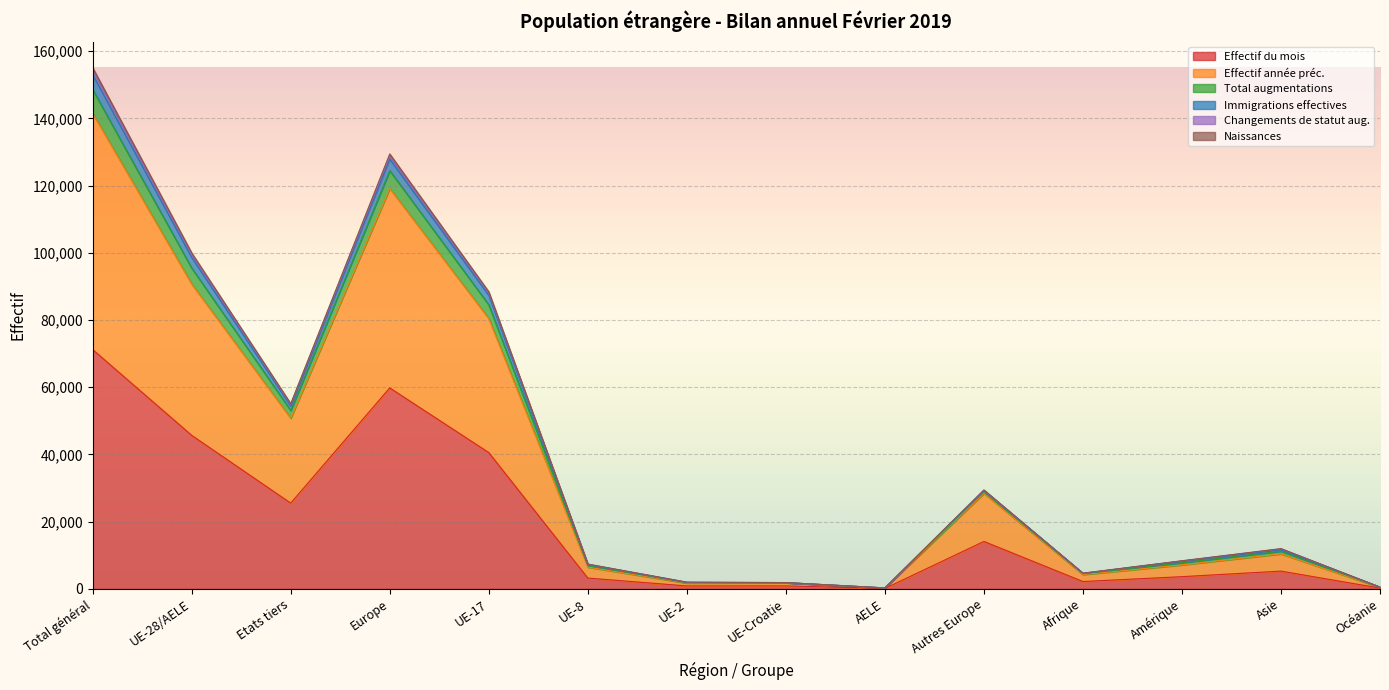

The value of Effectif année préc. at Etats tiers is 50793. True or false?

True